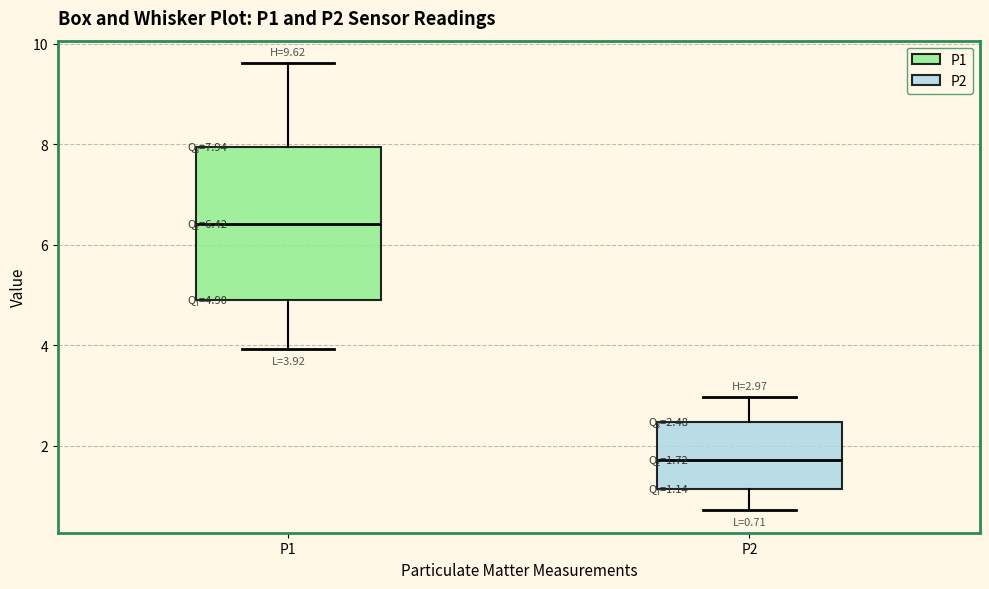

Which box's median line is the highest?

P1